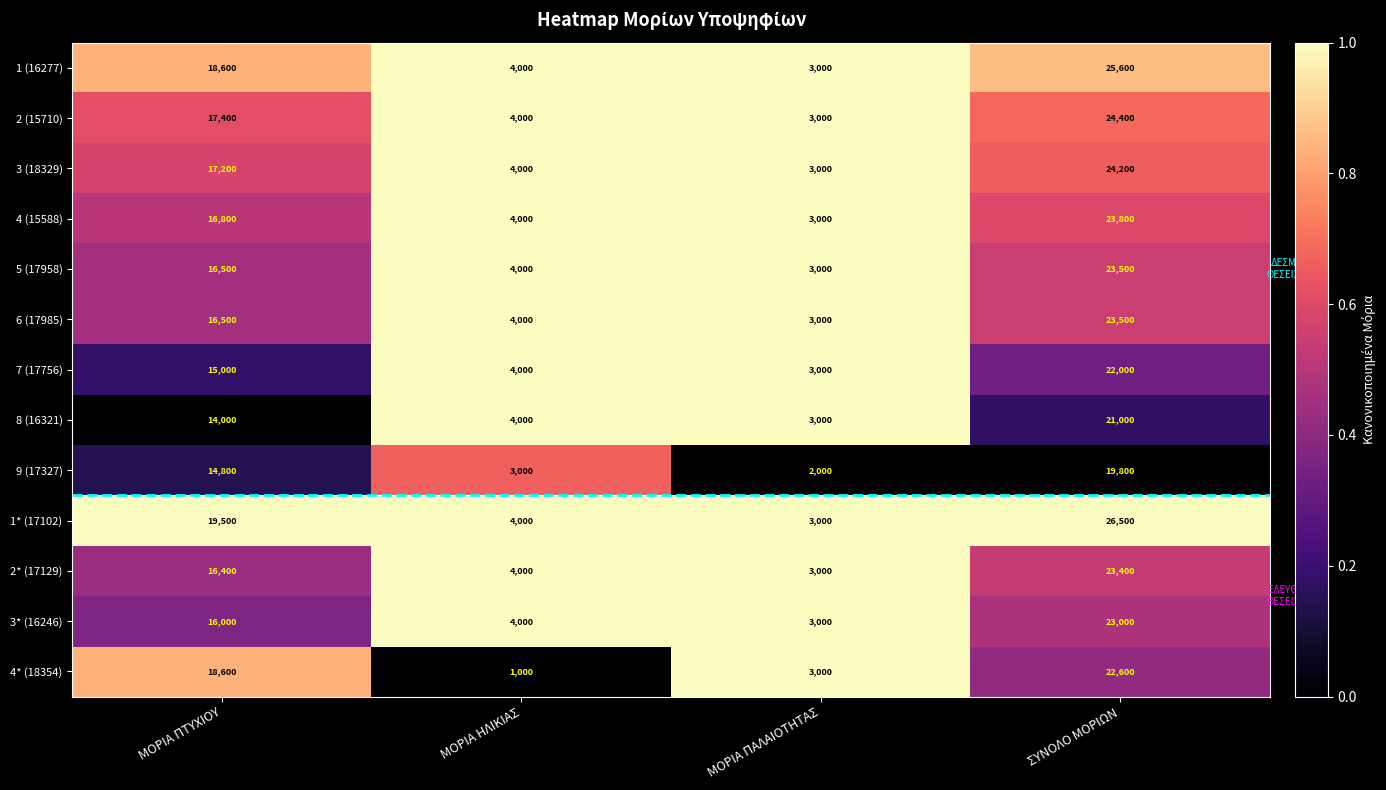

Between ΜΟΡΙΑ ΠΑΛΑΙΟΤΗΤΑΣ and ΣΥΝΟΛΟ ΜΟΡΙΩΝ, which series saw the biggest shift?

1* (17102)